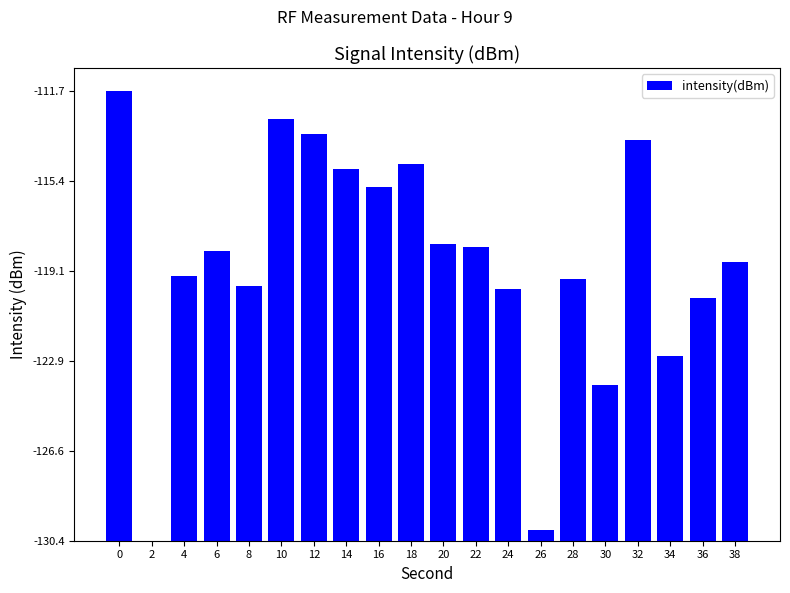

Reading left to right, what are all the values shown in this chart?

0=18.7	2=0.0	4=11.0	6=12.0	8=10.6	10=17.5	12=16.9	14=15.4	16=14.7	18=15.6	20=12.3	22=12.2	24=10.5	26=0.4	28=10.9	30=6.5	32=16.6	34=7.7	36=10.1	38=11.6